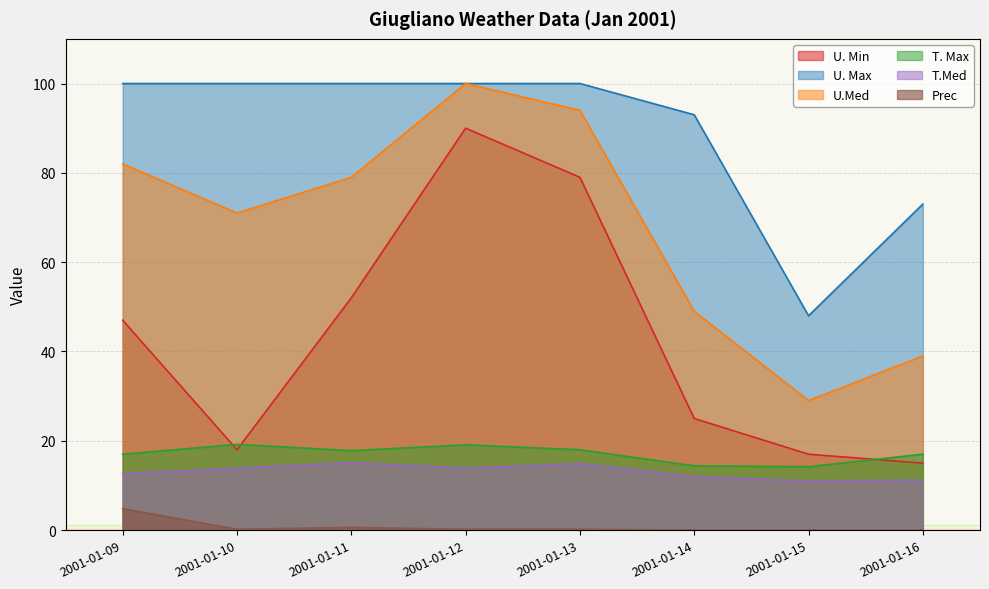

True or false: U.Med and U. Min cross at least once.

False